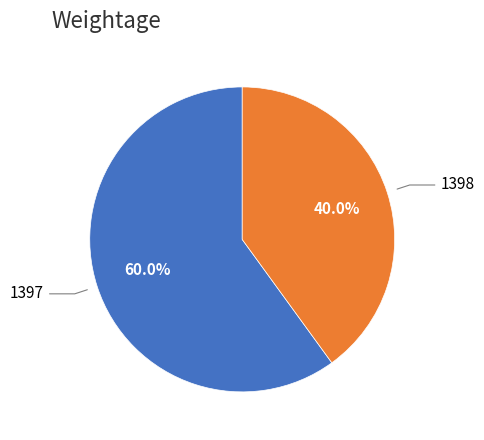

How many segments does this pie chart have?

2